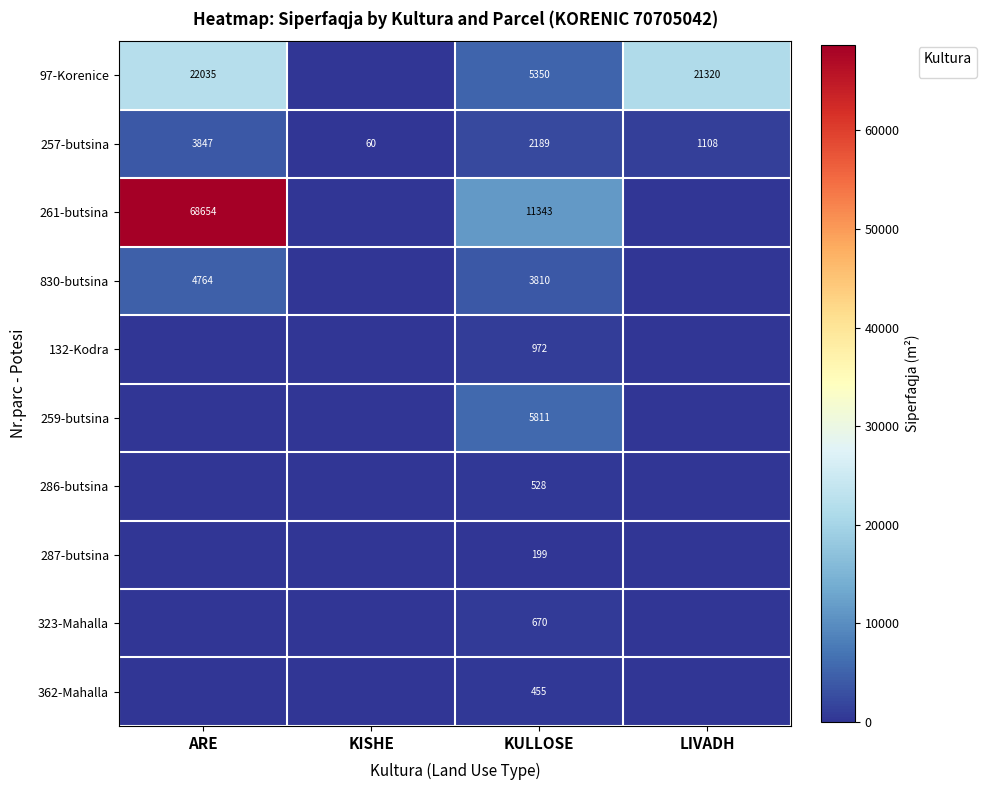

True or false: 132-Kodra has a value of 972 at KULLOSE.

True